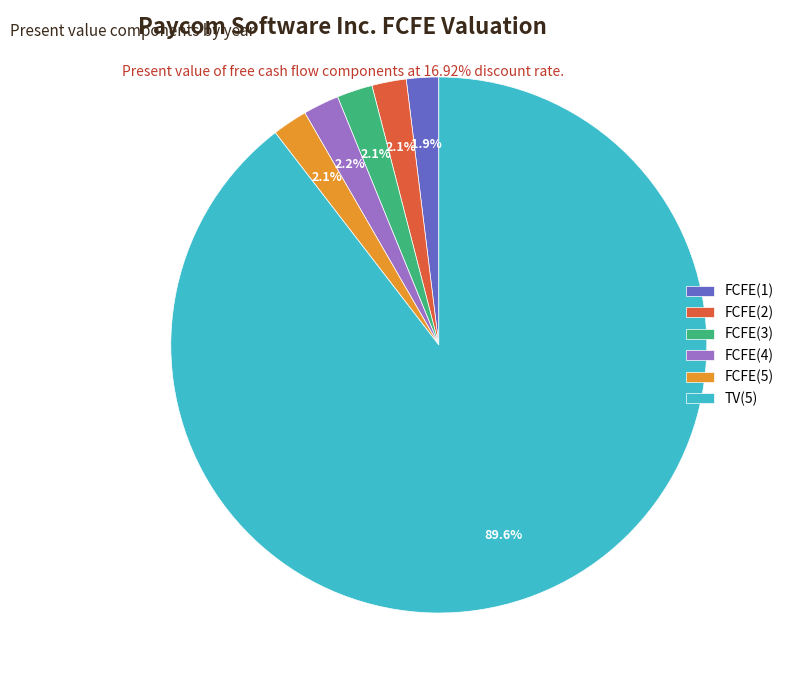

Does any single category account for the majority?

Yes